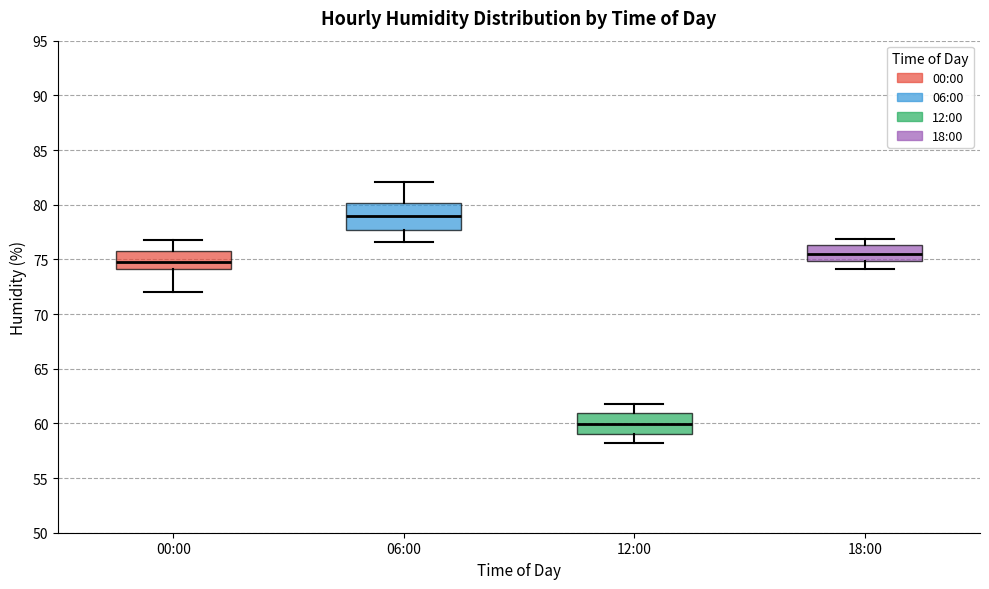

Reading left to right, transcribe this box plot: for each box, give where its median line is, the range the box spans, and where its two whiskers end, as read against the y-axis. The values are not printed on the chart, so give them approximately, as read against the axis.

00:00: median 75.0, box 74.0 to 76.0, whiskers 72.0 to 77.0
06:00: median 79.0, box 77.5 to 80.0, whiskers 76.5 to 82.0
12:00: median 60.0, box 59.0 to 61.0, whiskers 58.0 to 62.0
18:00: median 75.5, box 75.0 to 76.5, whiskers 74.0 to 77.0